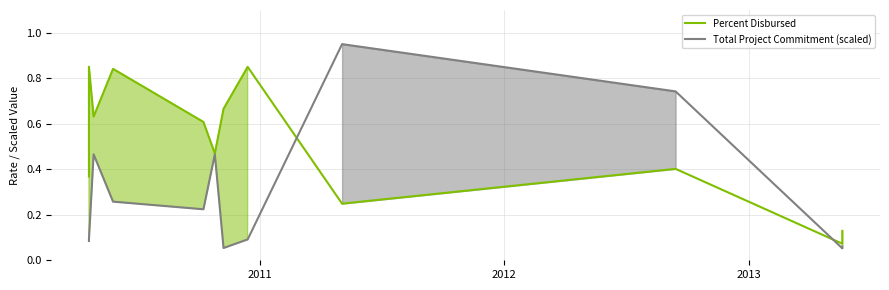

What is the minimum value shown in the chart?

0.1